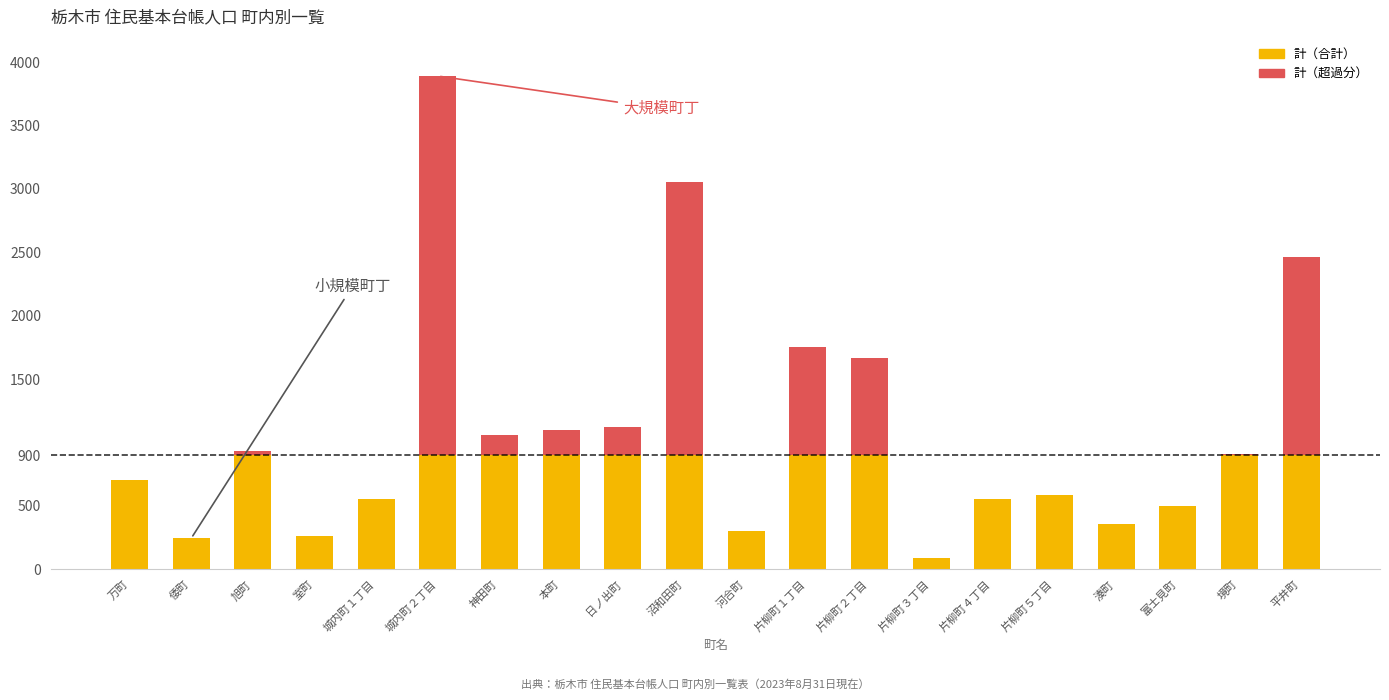

Count the number of categories in the chart.

20